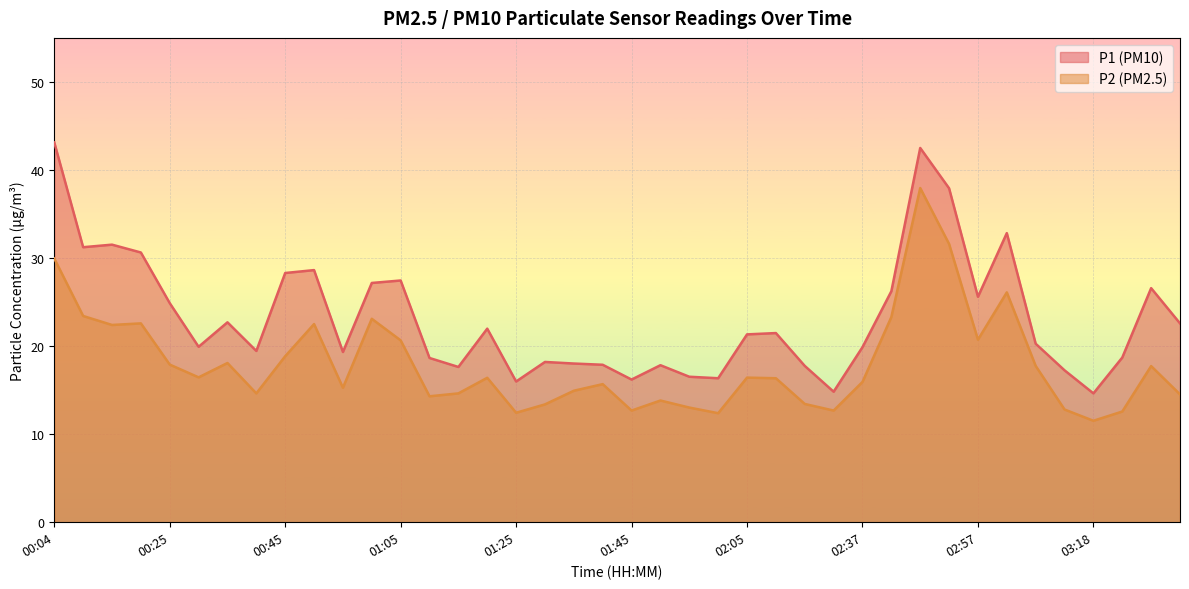

Reading left to right, what are all the values shown in this chart?

P1: 43.1	31.2	31.5	30.6	24.9	19.9	22.7	19.4	28.3	28.6	19.3	27.2	27.4	18.6	17.6	22.0	16.0	18.2	18.0	17.9	16.2	17.8	16.5	16.4	21.3	21.5	17.8	14.8	19.9	26.2	42.5	37.9	25.6	32.8	20.3	17.2	14.6	18.7	26.6	22.6
P2: 29.9	23.4	22.4	22.6	17.9	16.4	18.1	14.6	18.9	22.5	15.3	23.1	20.6	14.3	14.6	16.4	12.4	13.4	14.9	15.7	12.7	13.8	13.0	12.4	16.4	16.4	13.4	12.7	15.9	23.3	38.0	31.6	20.7	26.1	17.8	12.8	11.5	12.6	17.7	14.5